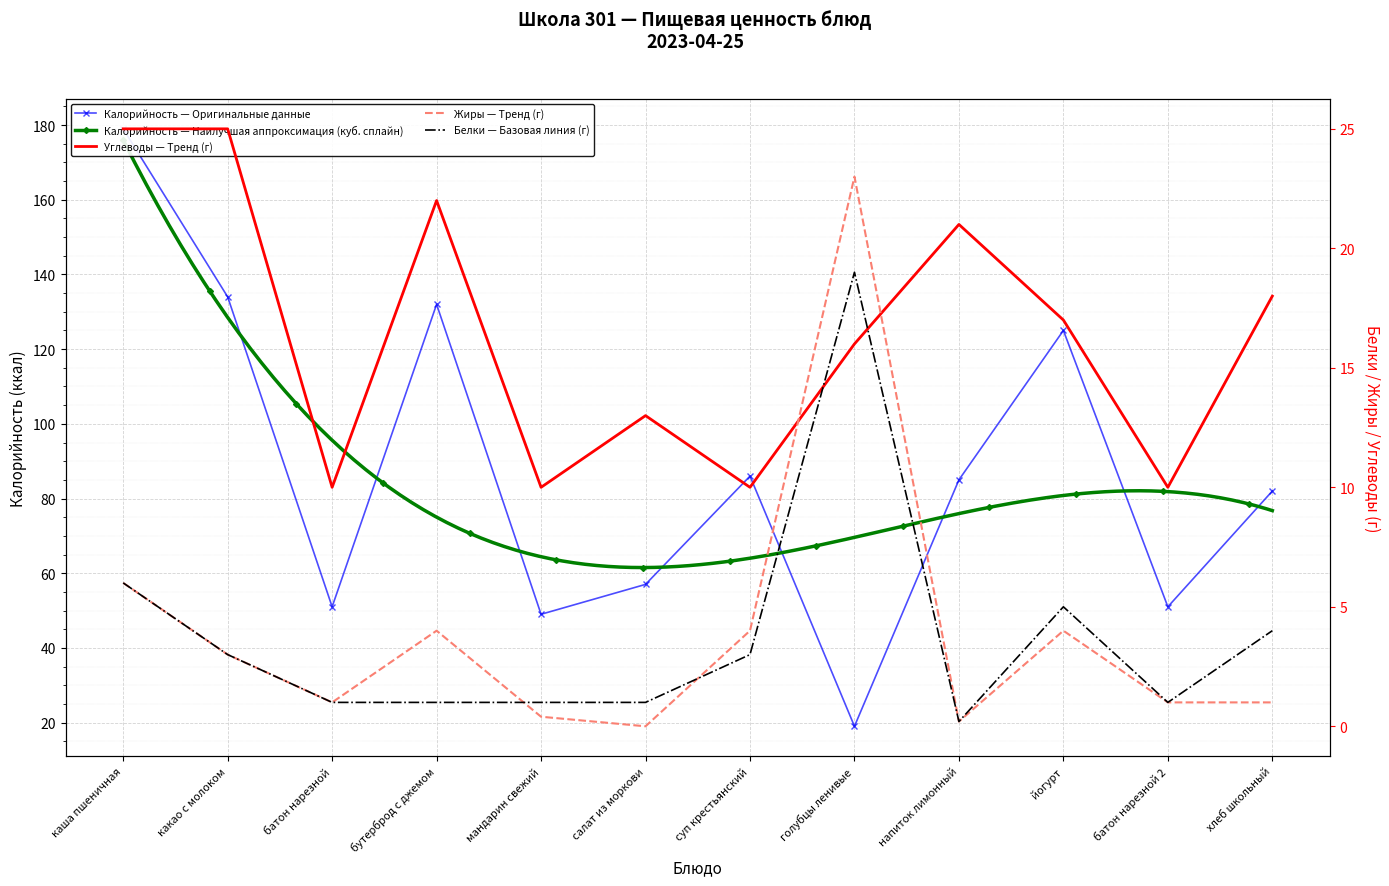

Is it true that Калорийность equals 19.0 at голубцы ленивые?

True